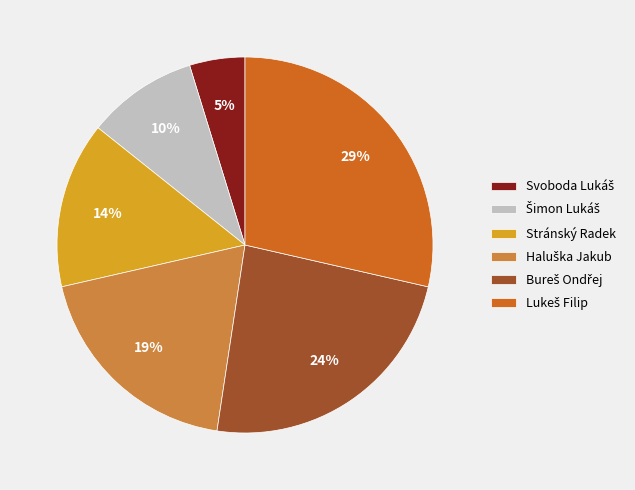

To the nearest percent, what is the difference between the largest and smallest slice percentages?

24%